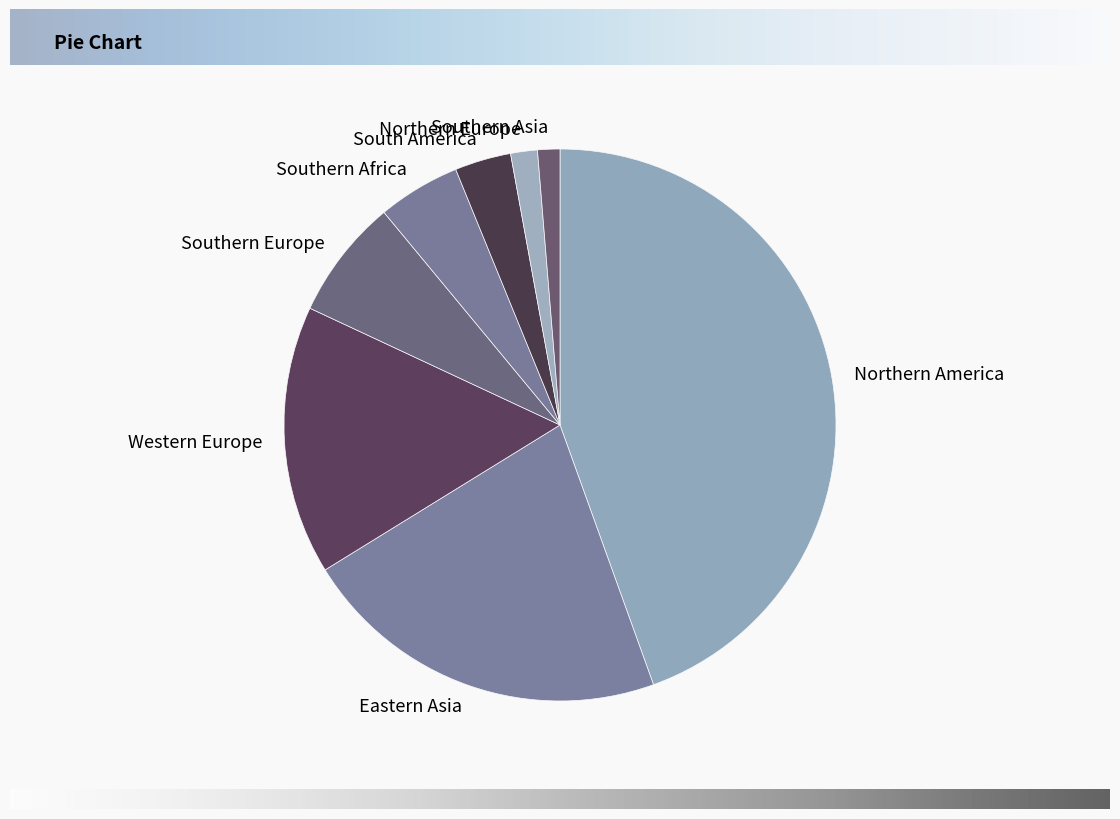

True or false: Northern America accounts for 44% of the total.

True